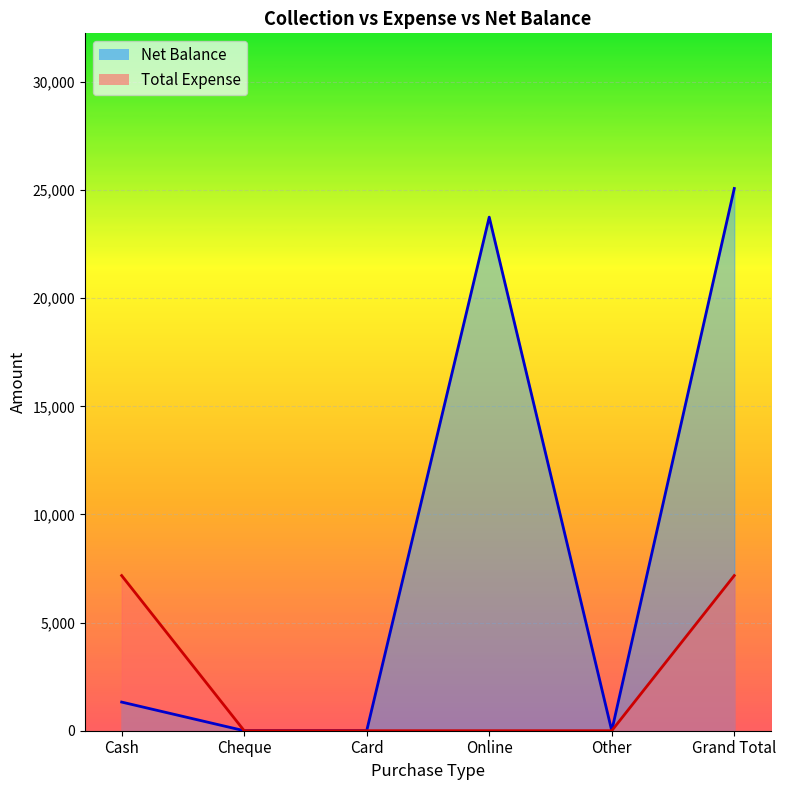

Is it true that Net Balance equals 10255 at Online?

False